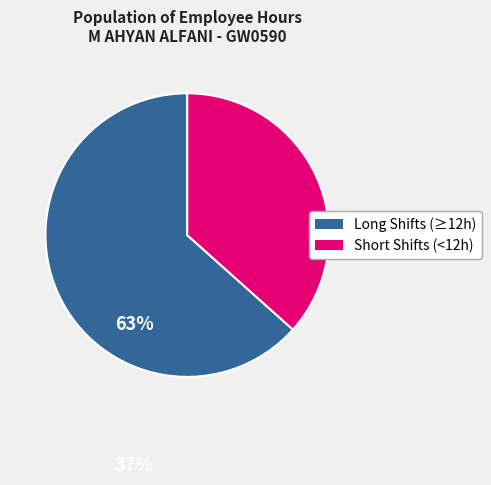

Does any single category account for the majority?

Yes